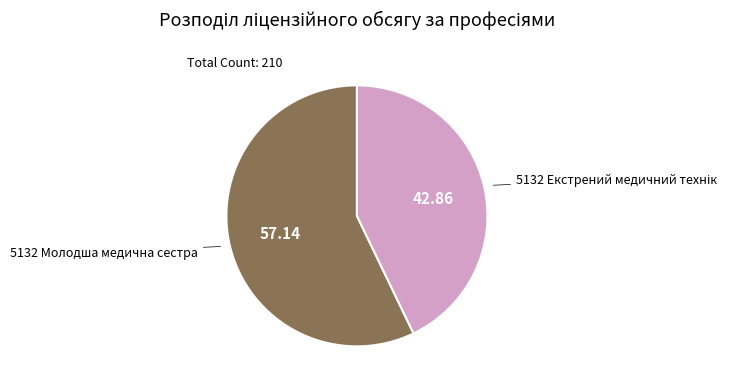

Does any single category account for the majority?

Yes